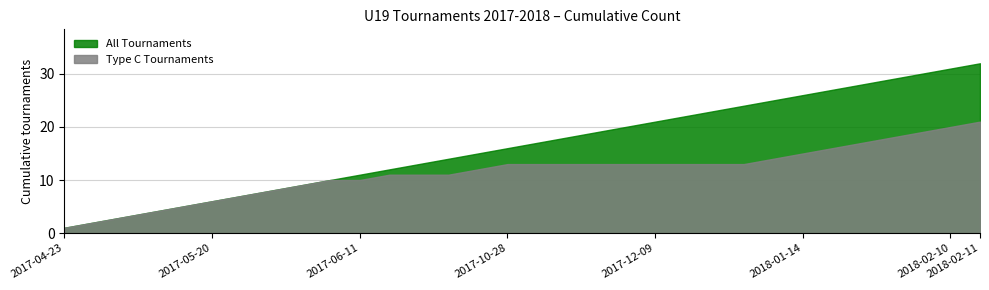

True or false: Type C Tournaments has a value of 13 at 2017-10-28.

True